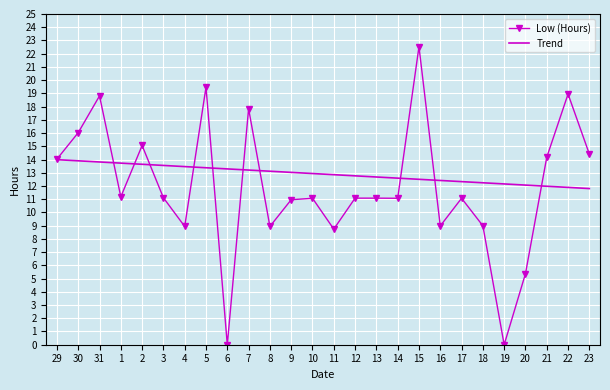

What are all the series names shown in the legend?

Low (Hours), Trend